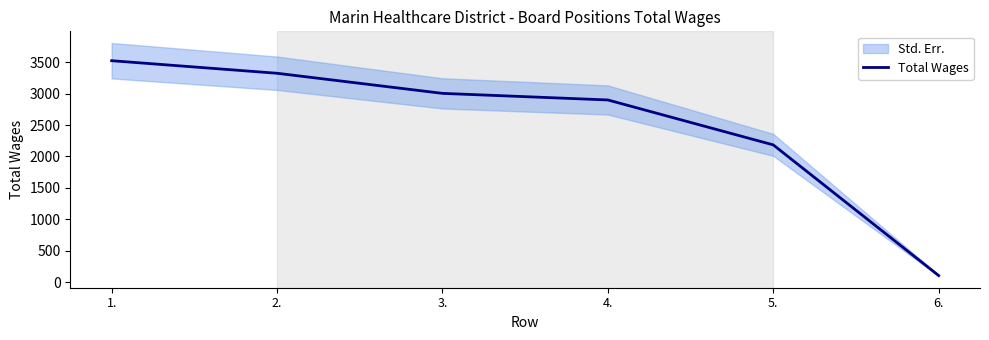

Is it true that the value at 4. is 744?

False